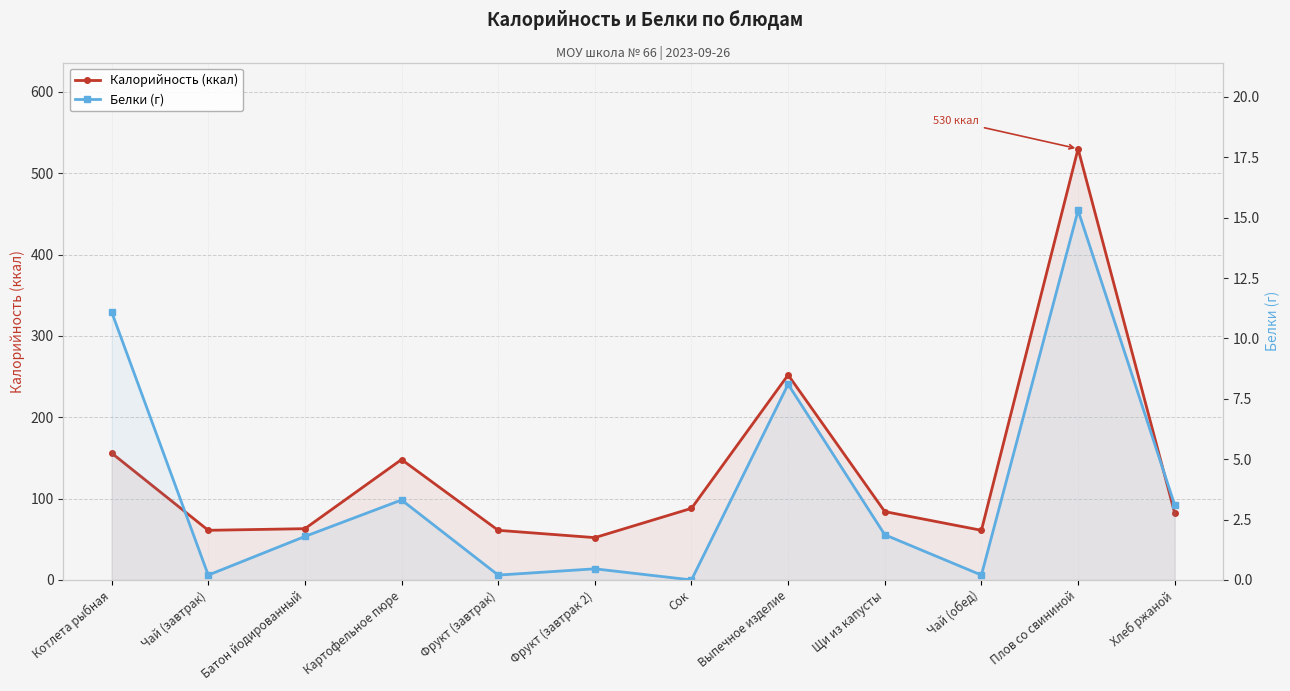

Between Щи из капусты and Хлеб ржаной, which is larger?

Щи из капусты